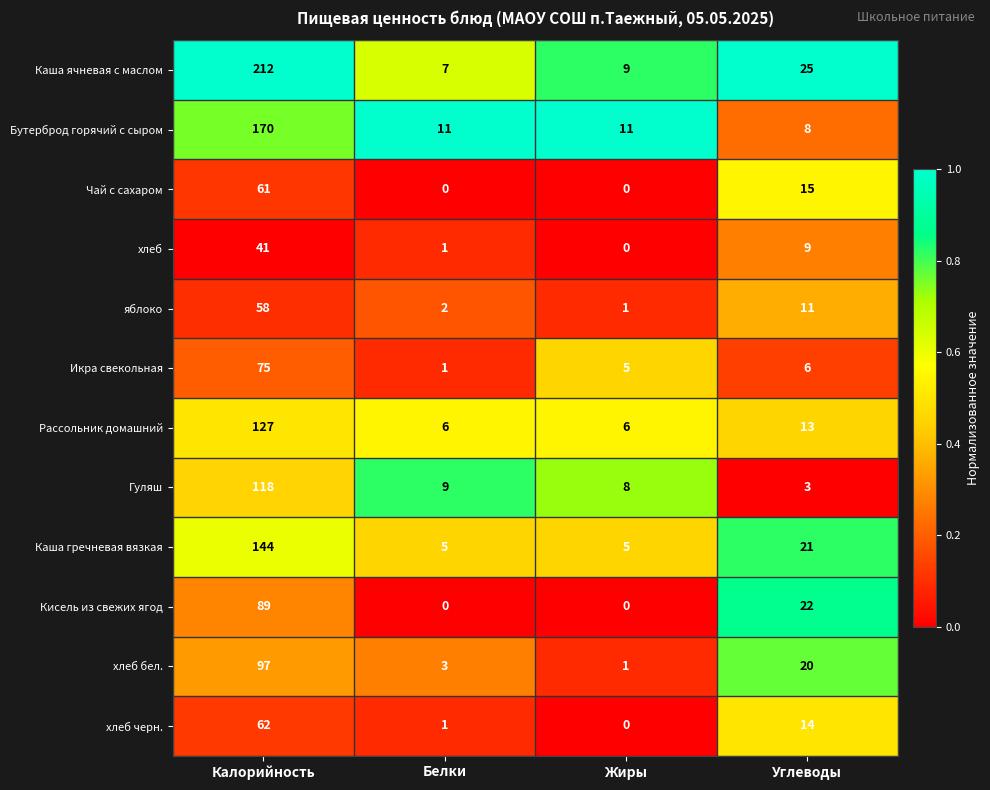

At which category is the sum across all series the highest?

Калорийность